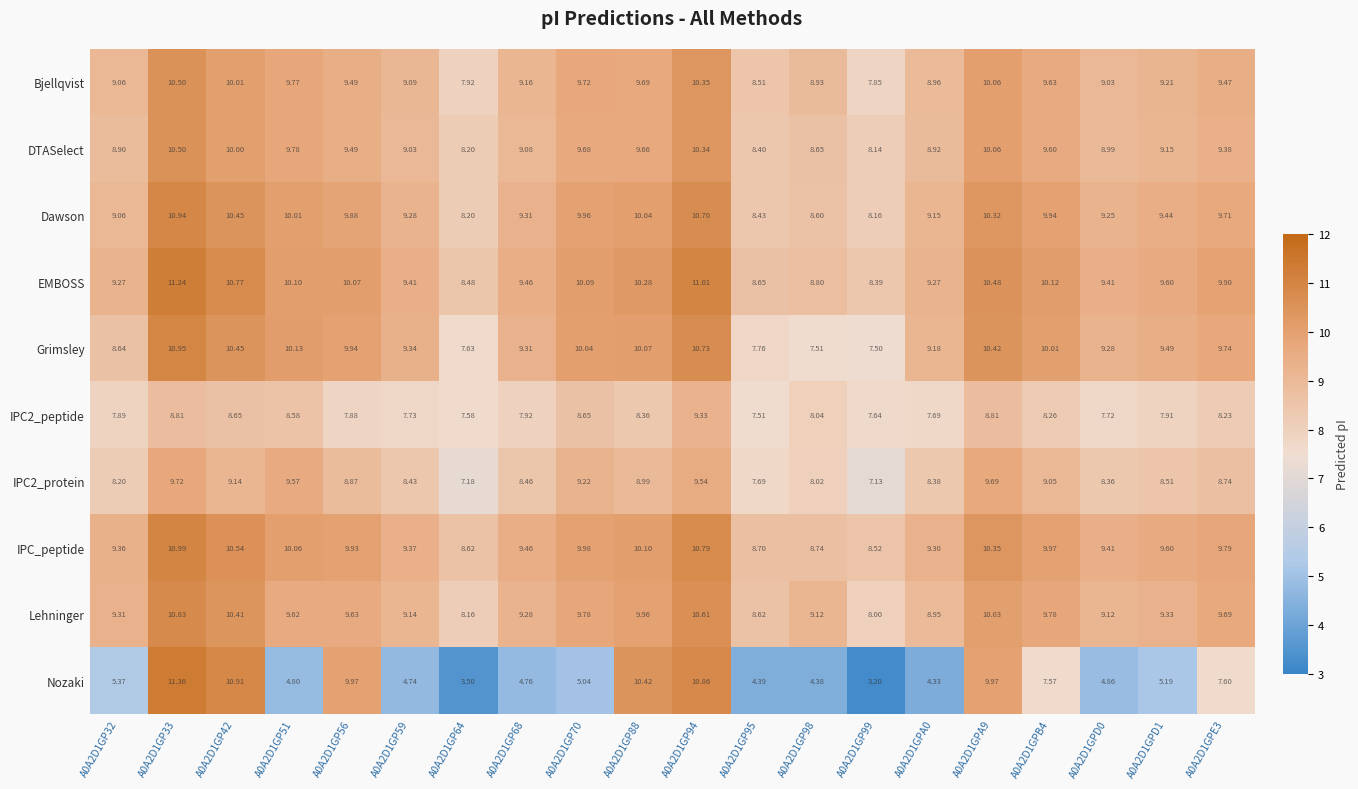

Which series has the largest total across all categories?

EMBOSS